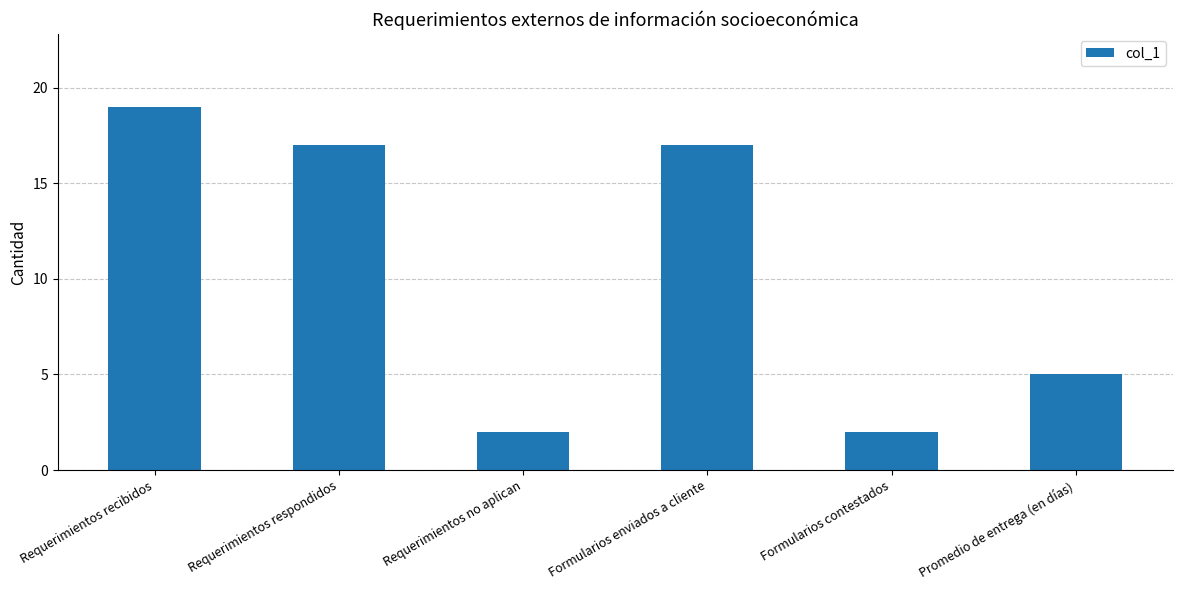

Reading left to right, list all the values displayed in this chart.

19	17	2	17	2	5